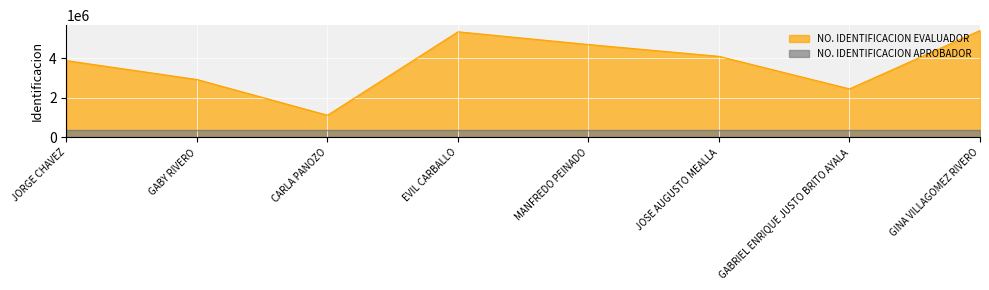

What is the value of the 8th point from the left?

5396673